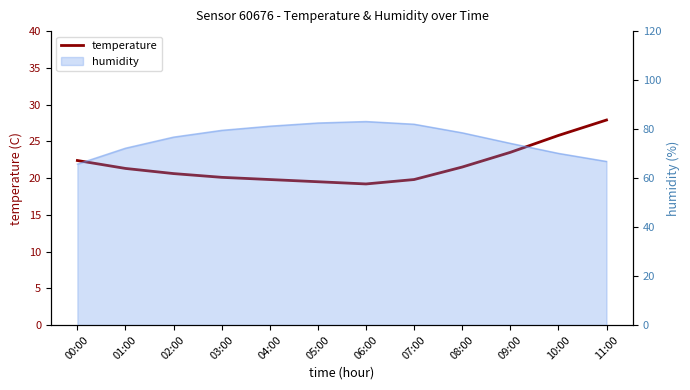

What position from the right is 01:00?

11